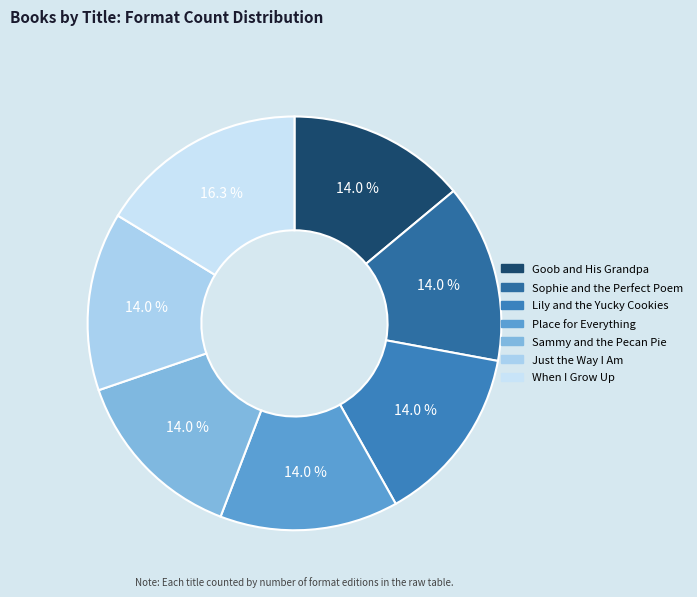

To the nearest percent, what is the difference between the When I Grow Up and Sammy and the Pecan Pie slice percentages?

2%